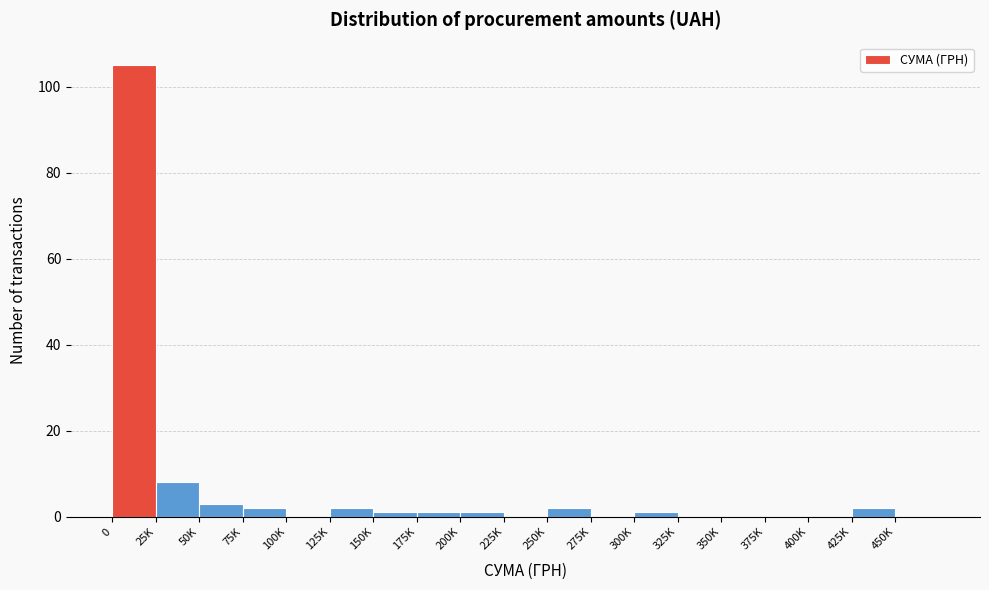

Reading left to right, what are all the values shown in this chart?

0=105	25K=8	50K=3	75K=2	100K=0	125K=2	150K=1	175K=1	200K=1	225K=0	250K=2	275K=0	300K=1	325K=0	350K=0	375K=0	400K=0	425K=2	450K=0